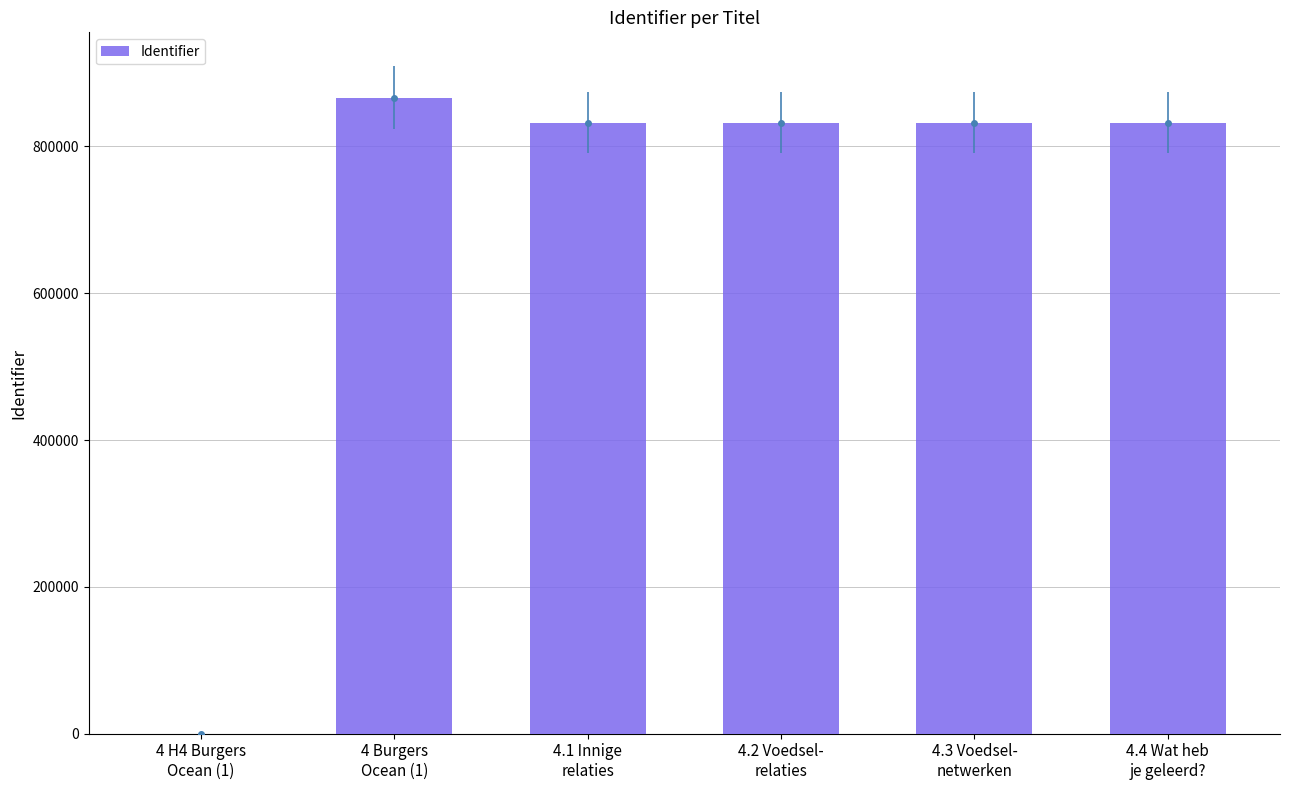

What position from the left is 4 Burgers
Ocean (1)?

2